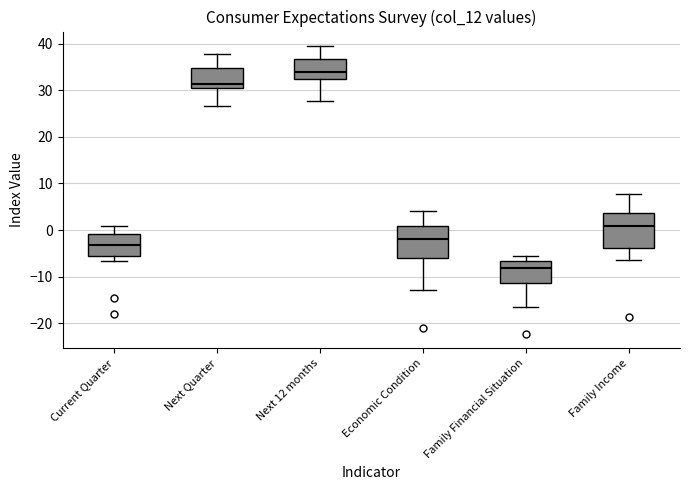

Where does the median line of the box for Family Financial Situation sit on the y-axis? The values are not printed on the chart, so give them approximately, as read against the axis.

-8